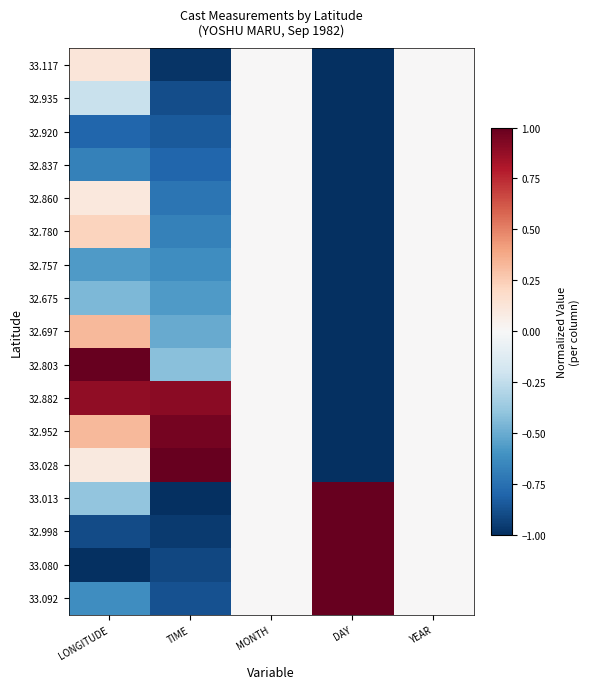

Rank the series at YEAR from lowest to highest value.

33.117, 32.935, 32.920, 32.837, 32.860, 32.780, 32.757, 32.675, 32.697, 32.803, 32.882, 32.952, 33.028, 33.013, 32.998, 33.080, 33.092